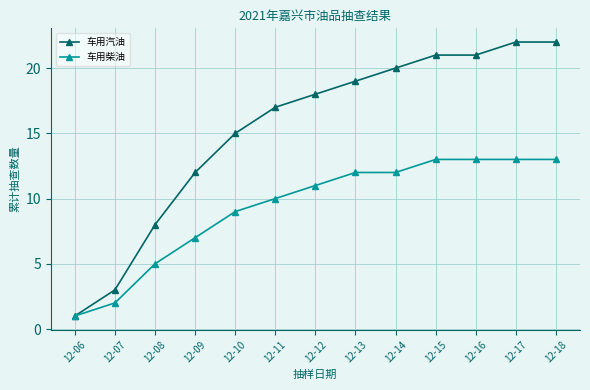

What is the highest value of the 车用汽油 series?

22